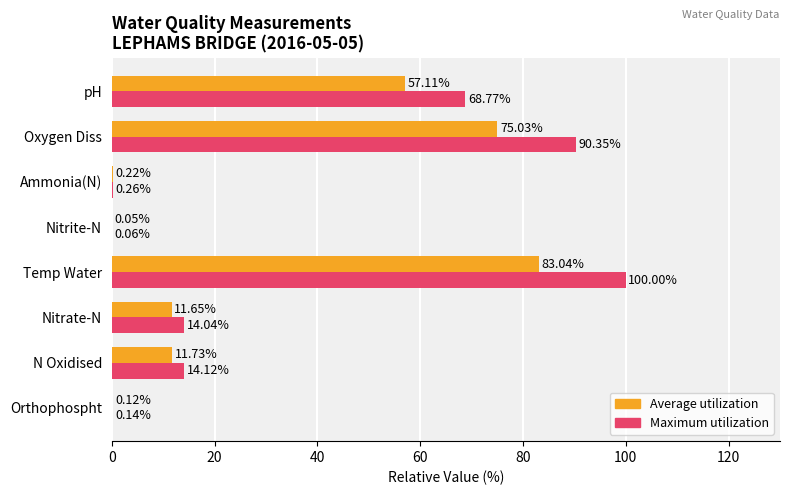

At which category does the chart reach its peak across all series?

Temp Water